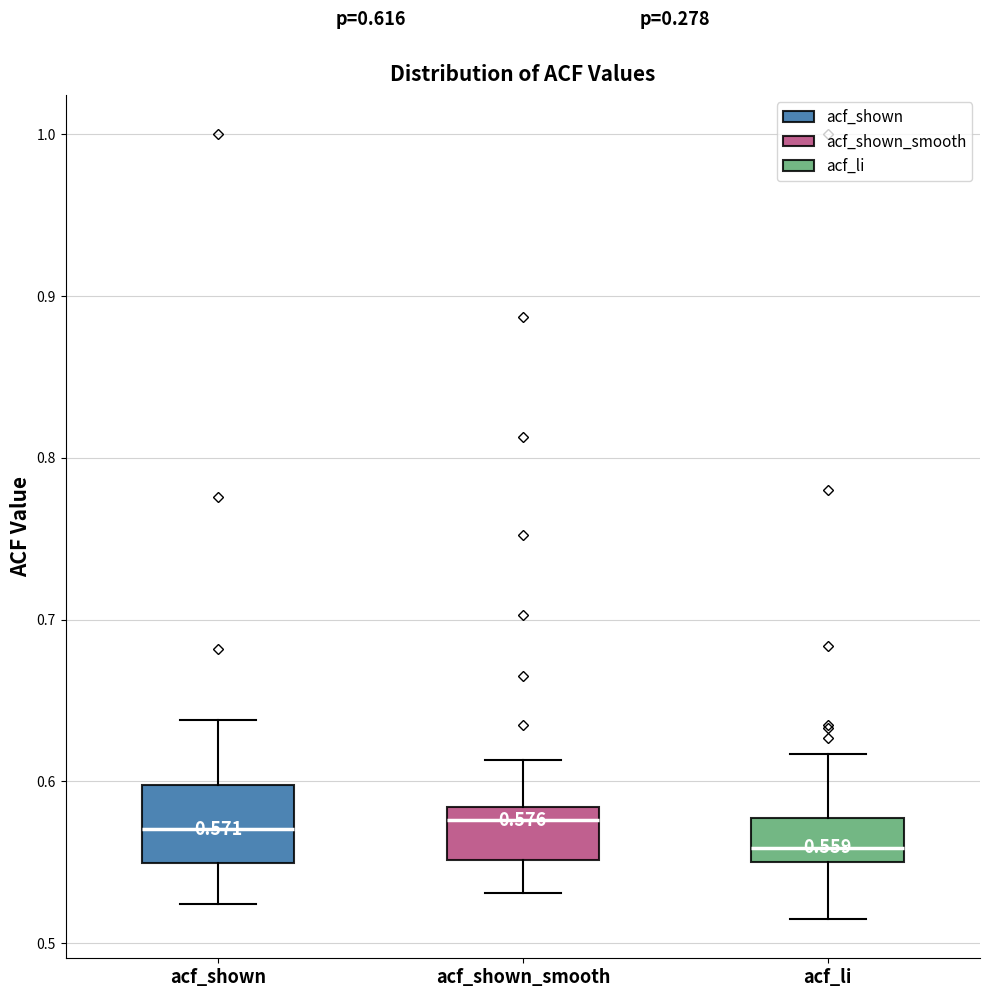

Which box is the tallest, from its lower edge to its upper edge?

acf_shown